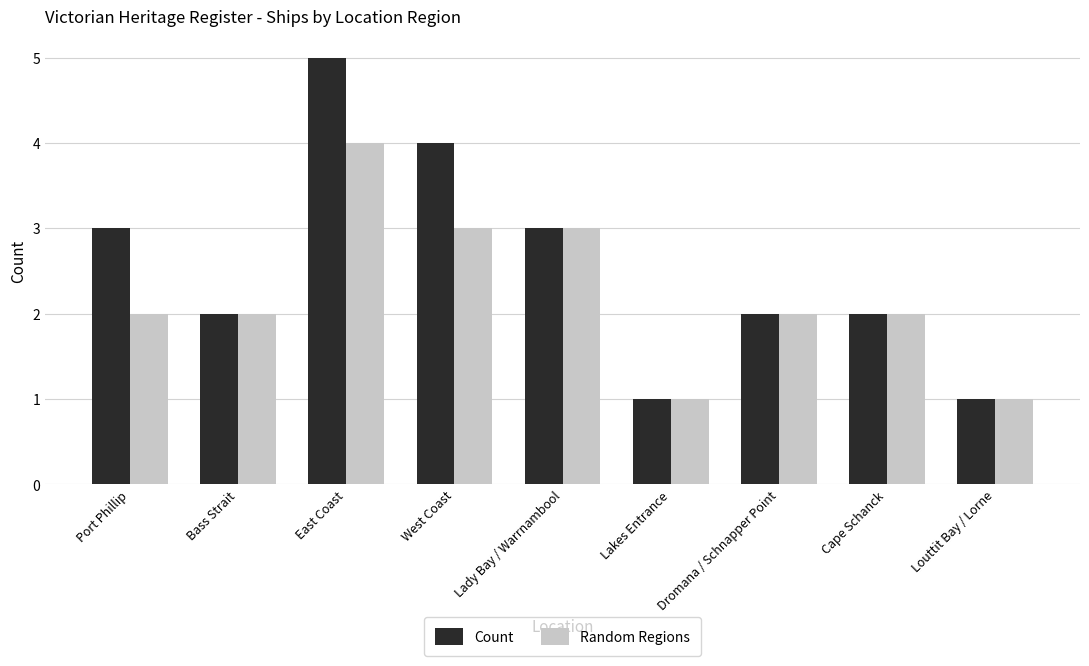

What is the label of the 3rd bar from the left?

East Coast